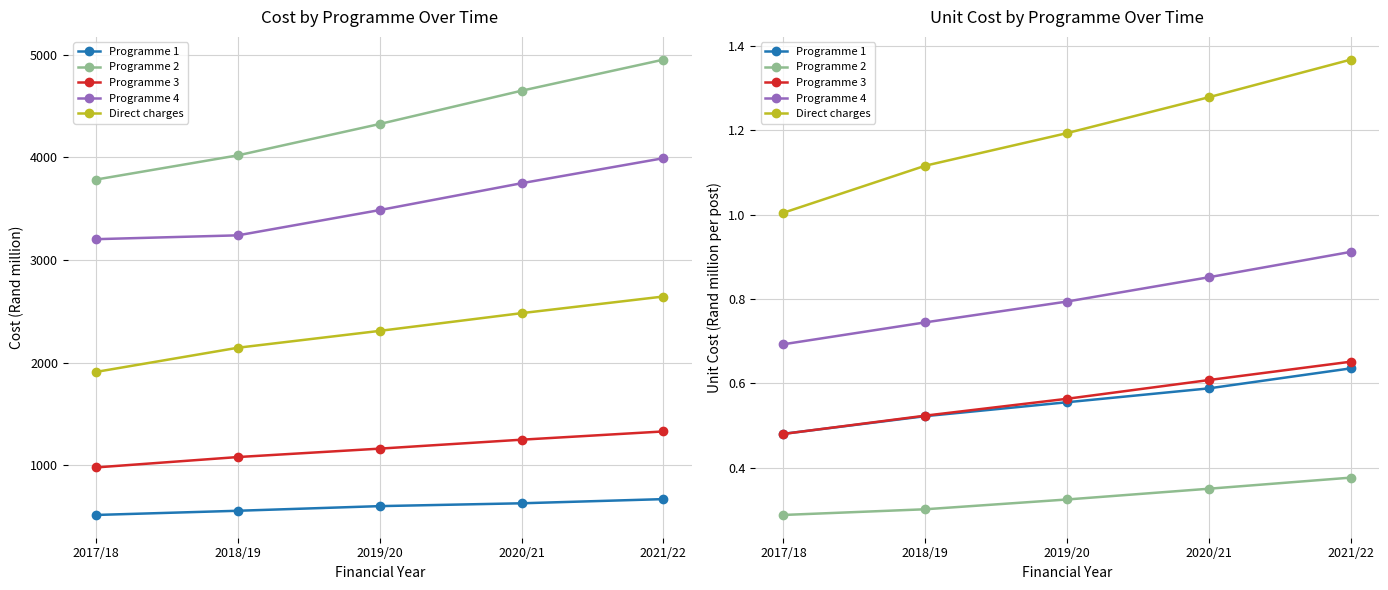

Reading left to right, what are all the values shown in this chart?

Programme 1: 2017/18=0.5	2018/19=0.5	2019/20=0.6	2020/21=0.6	2021/22=0.6
Programme 2: 2017/18=0.3	2018/19=0.3	2019/20=0.3	2020/21=0.3	2021/22=0.4
Programme 3: 2017/18=0.5	2018/19=0.5	2019/20=0.6	2020/21=0.6	2021/22=0.7
Programme 4: 2017/18=0.7	2018/19=0.7	2019/20=0.8	2020/21=0.9	2021/22=0.9
Direct charges: 2017/18=1.0	2018/19=1.1	2019/20=1.2	2020/21=1.3	2021/22=1.4